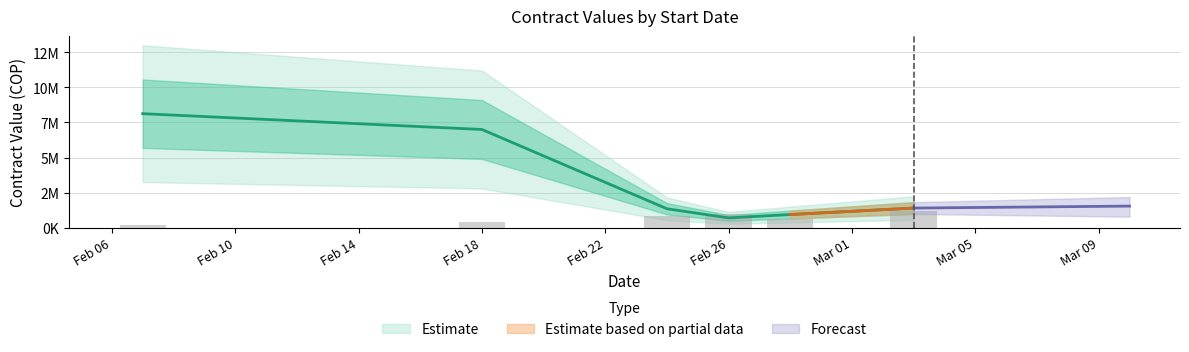

At which category is the sum across all series the highest?

2020-02-07